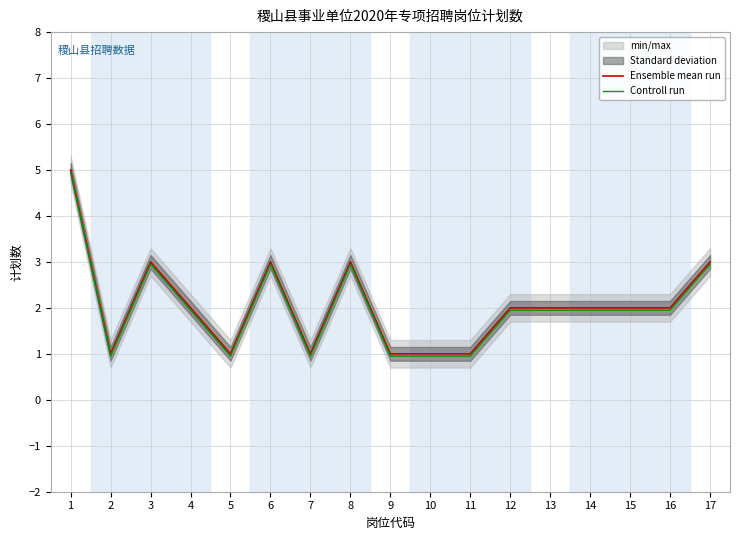

True or false: Ensemble mean run and Controll run cross at least once.

False